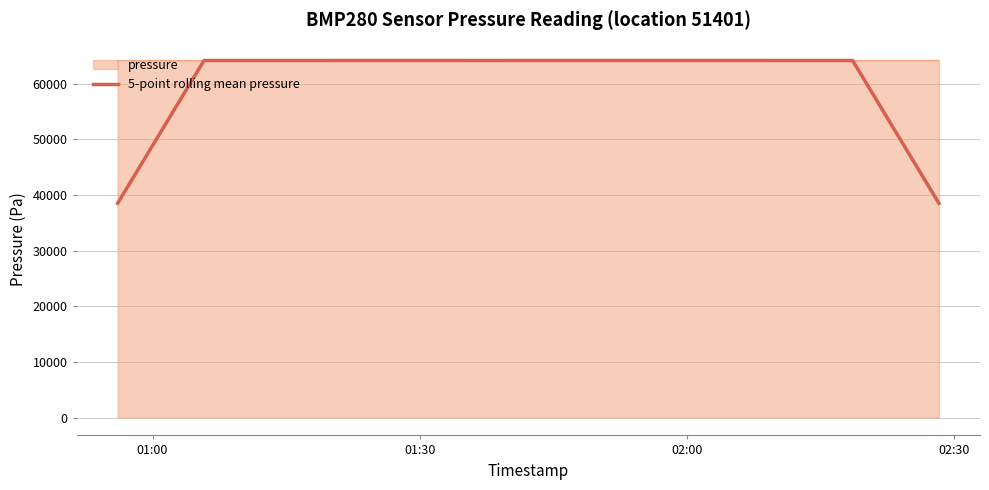

What is the maximum value for 5-point rolling mean pressure?

64150.8